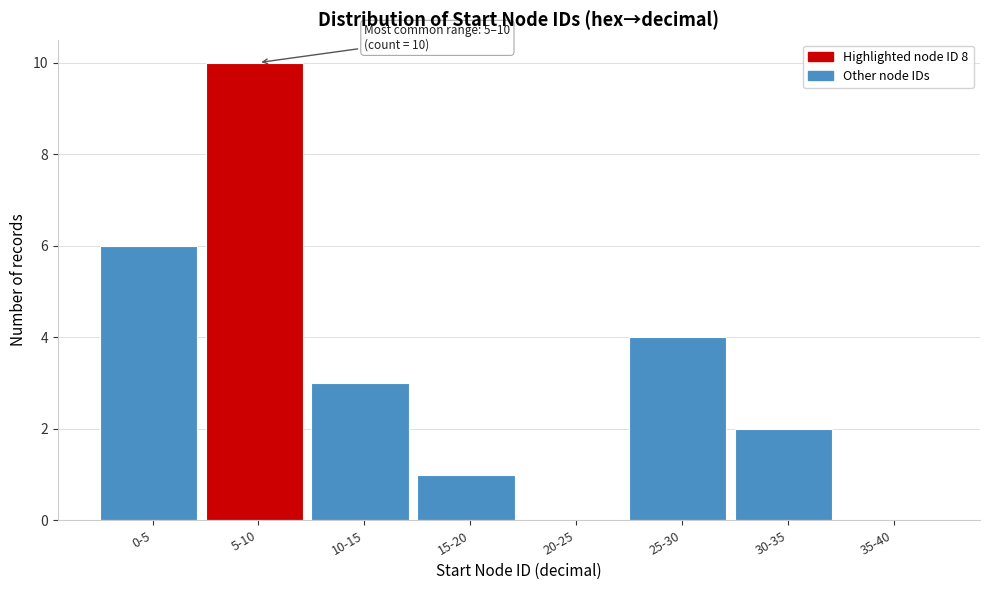

Reading right to left, transcribe all the data shown in this chart.

35-40=0	30-35=2	25-30=4	20-25=0	15-20=1	10-15=3	5-10=10	0-5=6